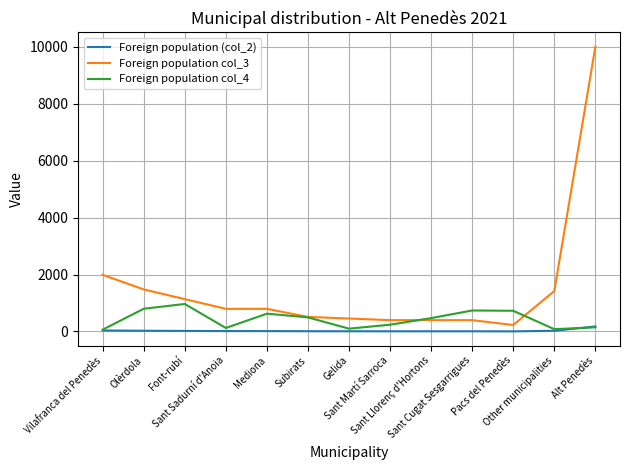

Which series has the largest range (max minus min)?

Foreign population col_3